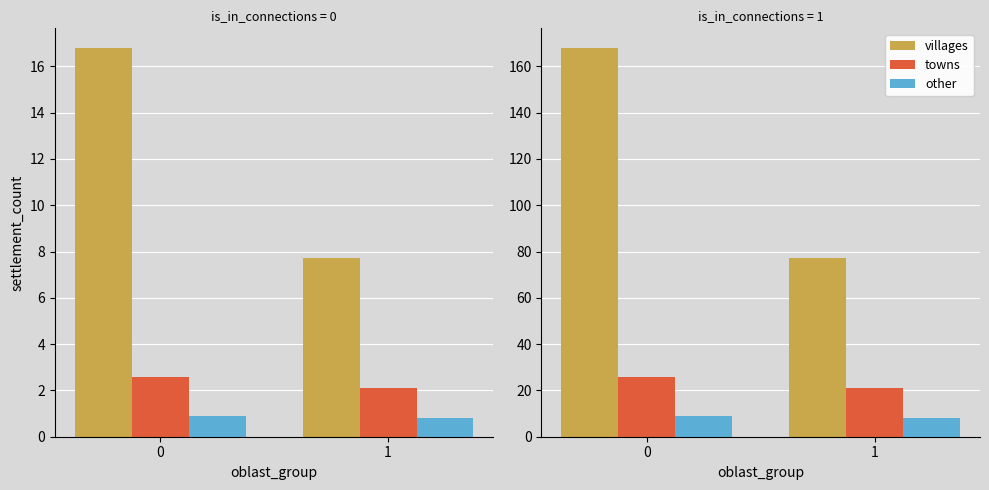

The value of other at 0 is 9. True or false?

True